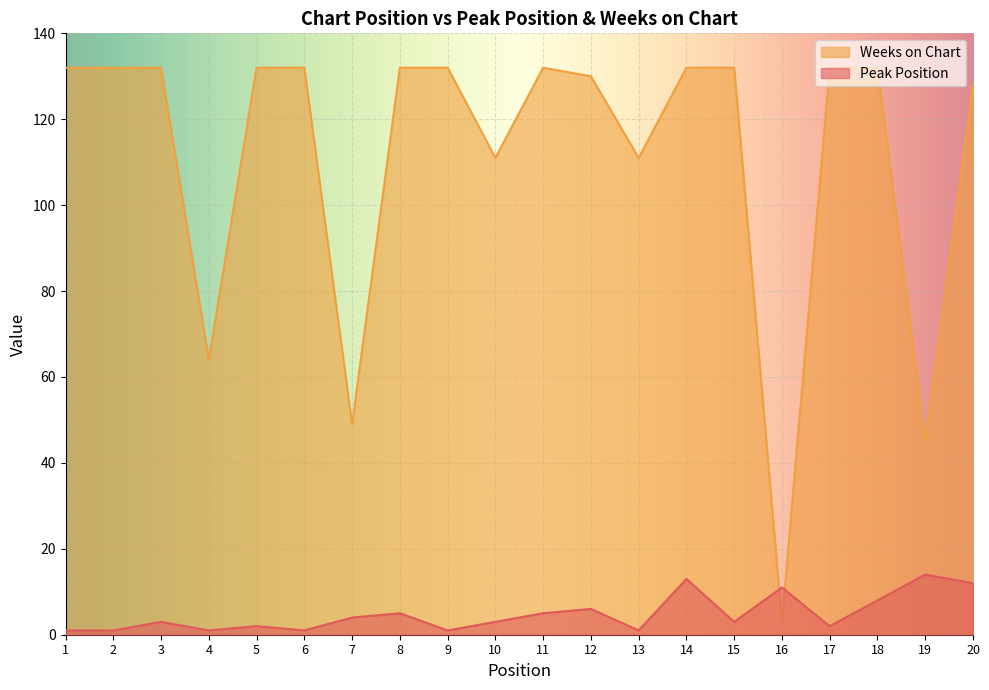

How many interior local peaks does the Weeks on Chart series have?

1